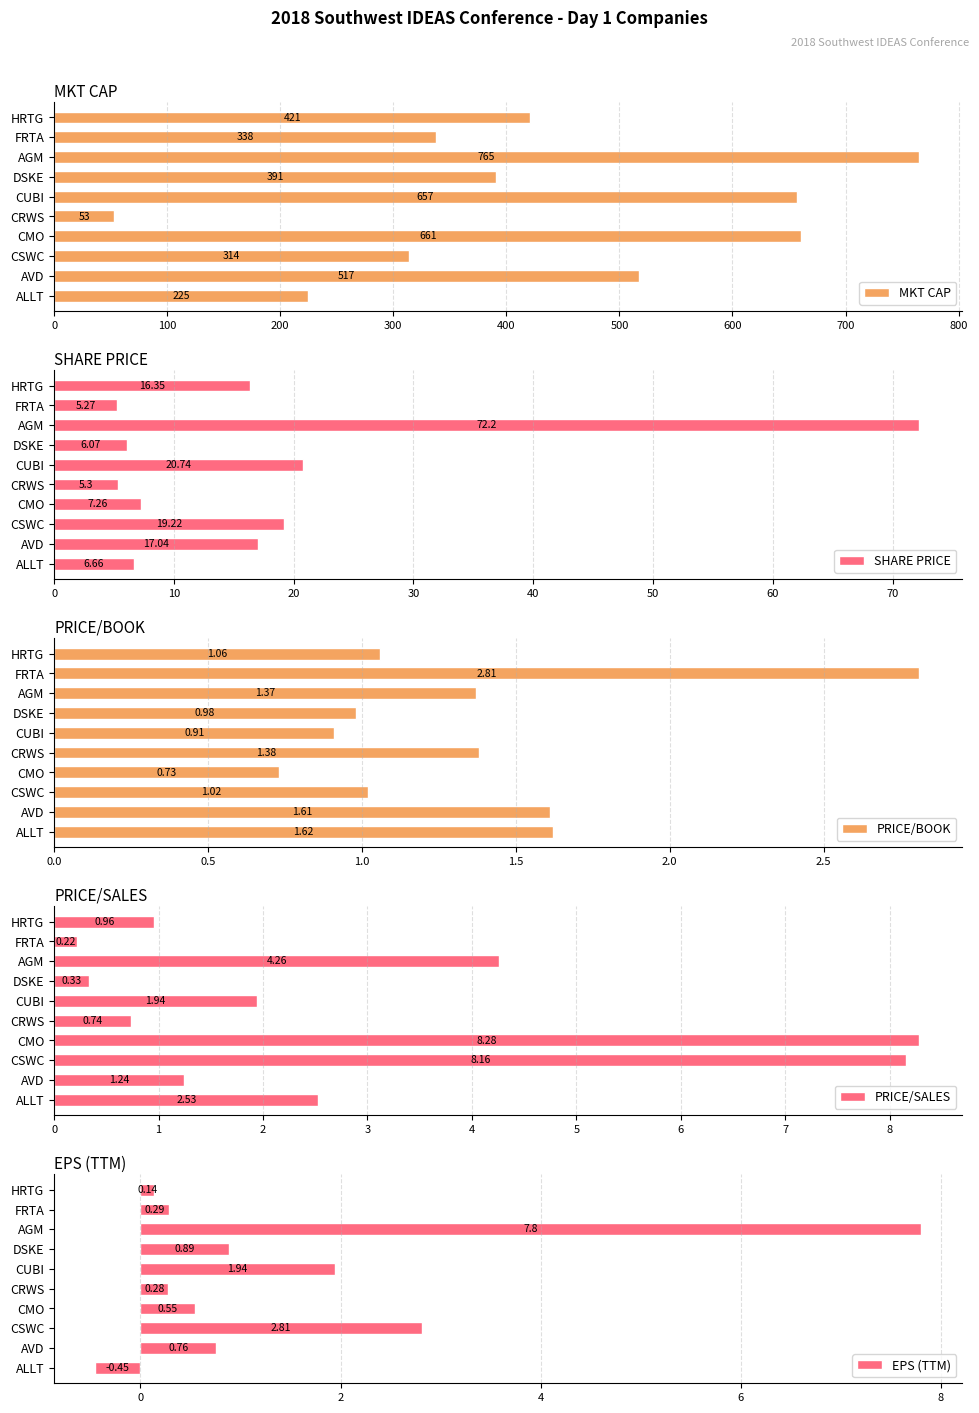

What value does the MKT CAP series have at AGM, to the nearest 100?

800